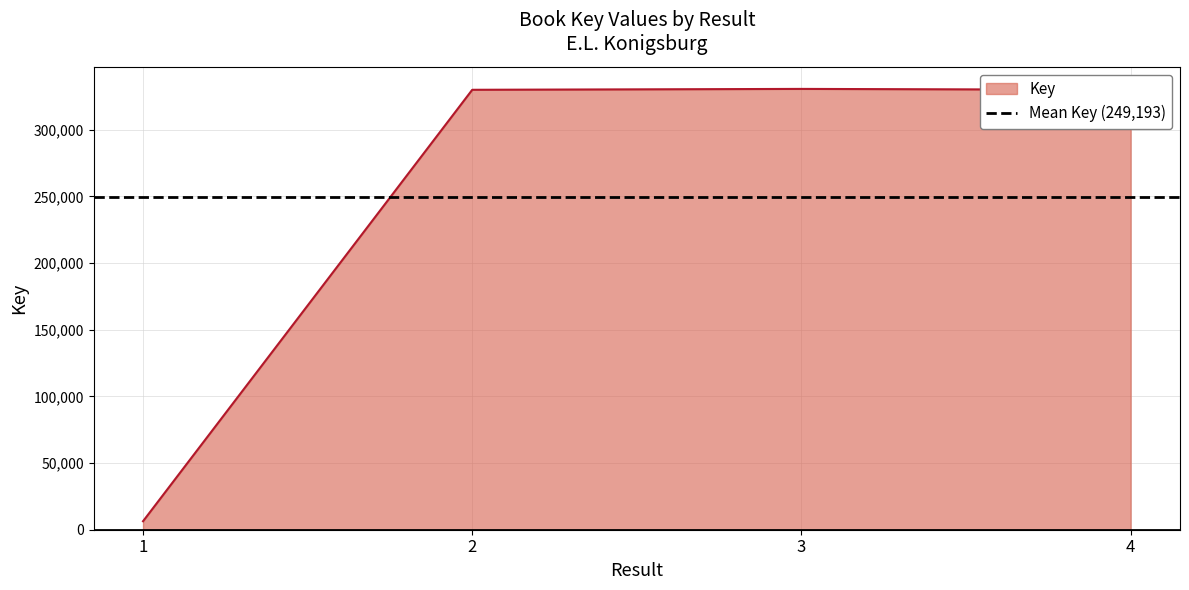

How many categories are shown in the chart?

4